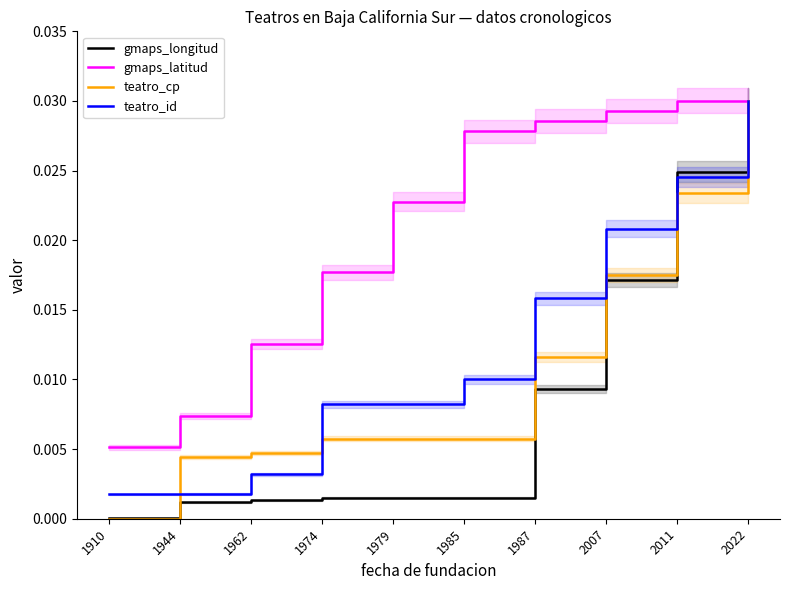

How many lines are shown in the chart?

4